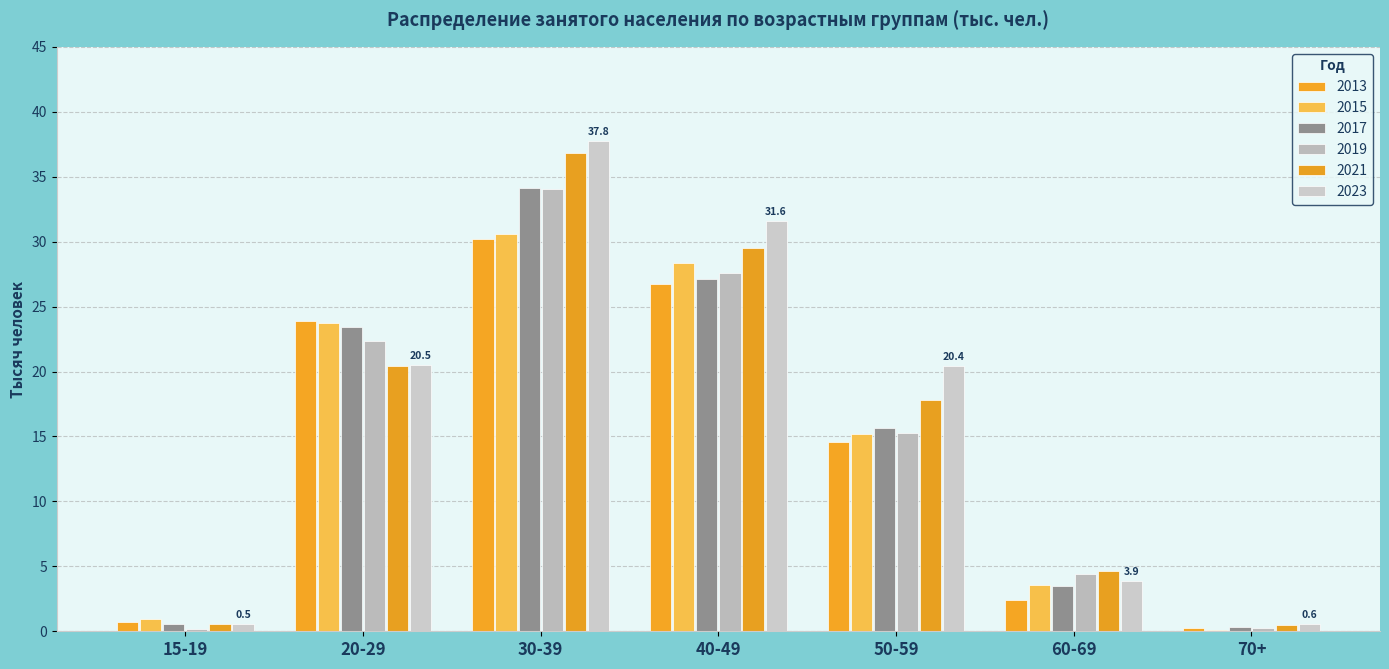

What is the greatest value displayed?

37.8